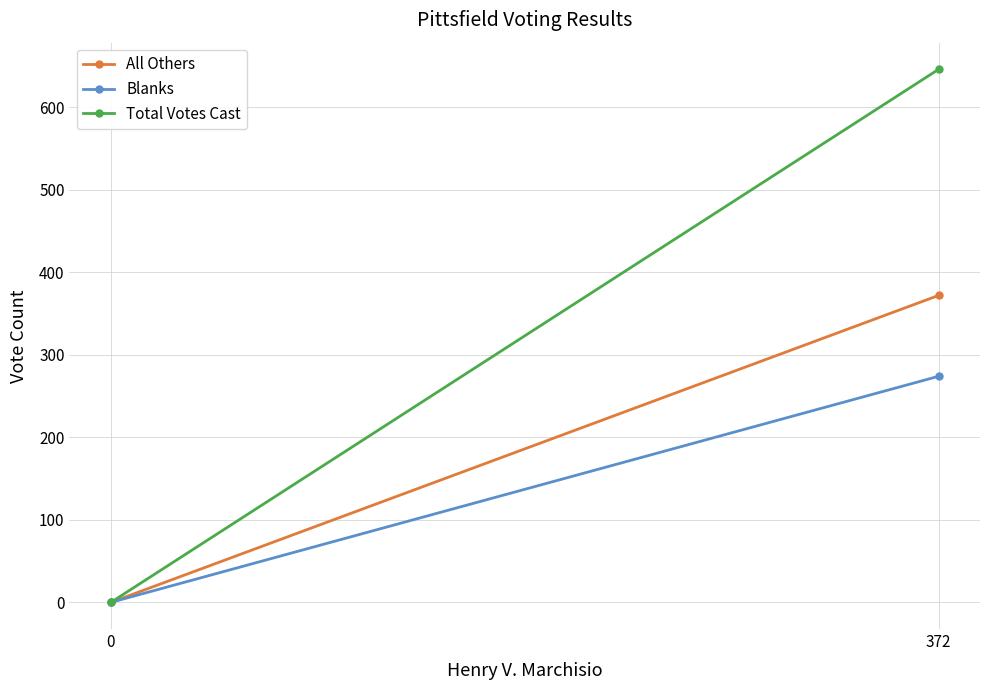

At which category is the sum across all series the highest?

372